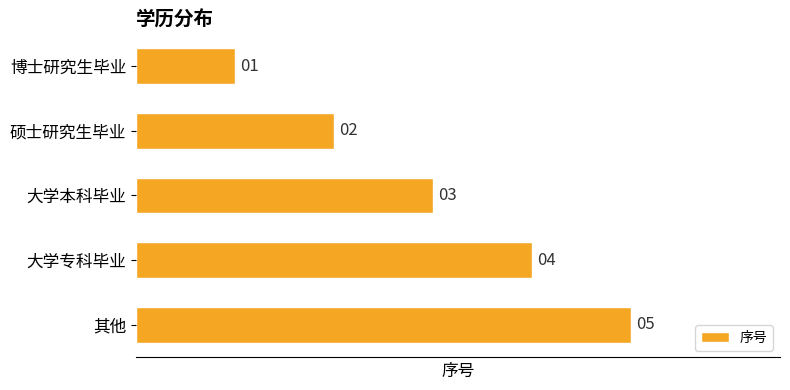

At which label is the value closest to 3?

大学本科毕业